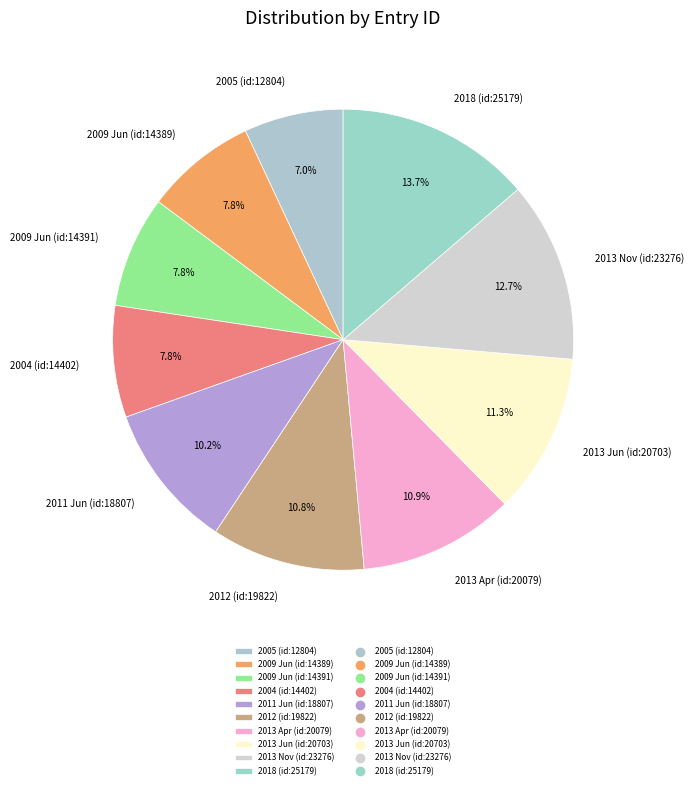

Approximately how many times larger is the value at 2005 (id:12804) compared to 2009 Jun (id:14389)?

0.9